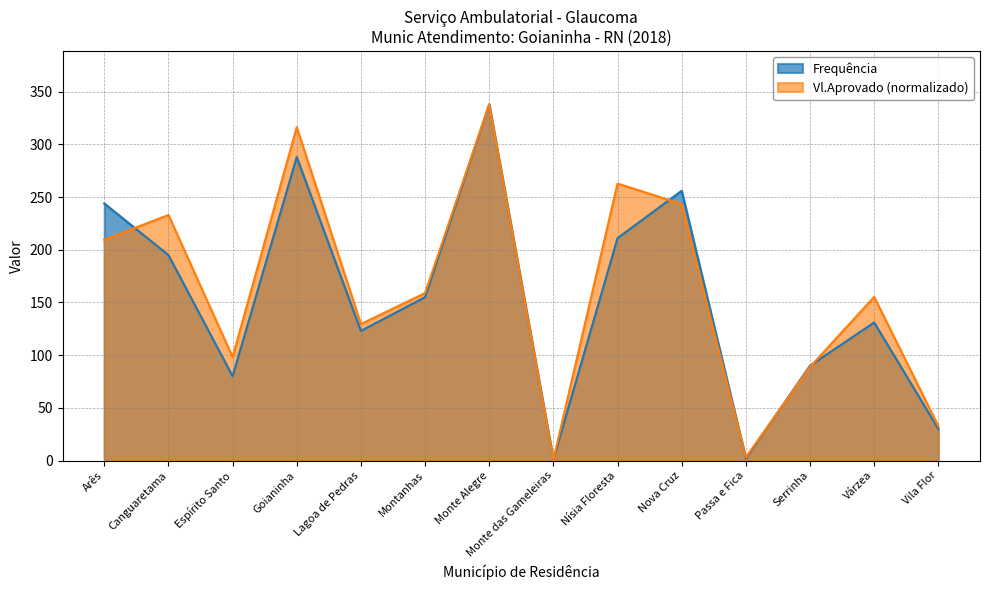

Which series ends up on top after the final intersection of Vl.Aprovado and Frequência?

Vl.Aprovado